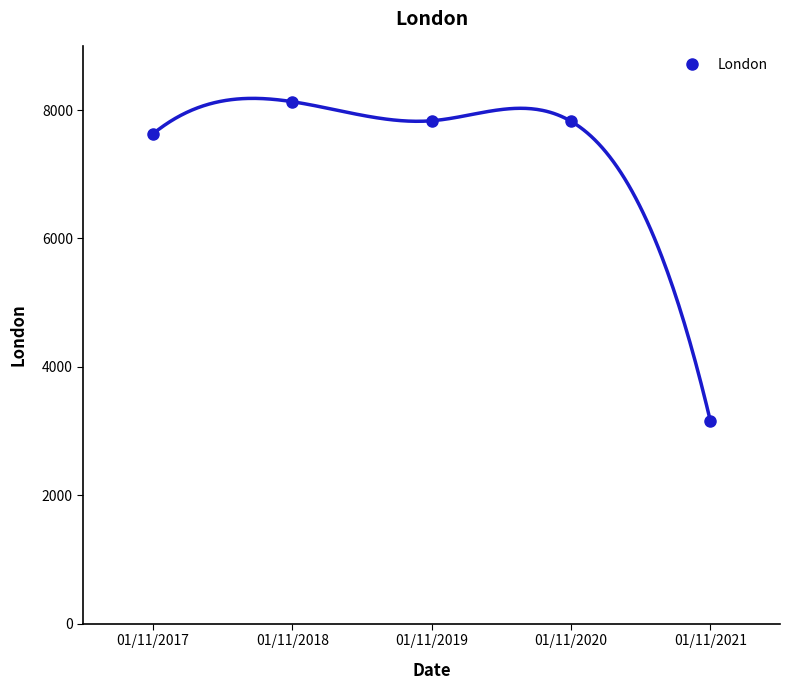

Which has a higher value, 01/11/2017 or 01/11/2020?

01/11/2020